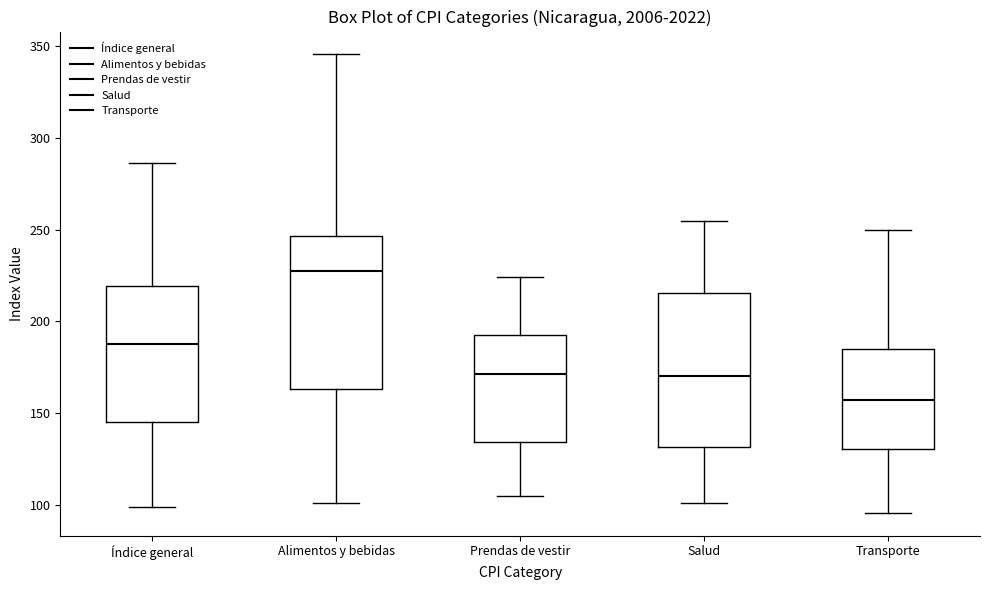

Which box has the lowest median line?

Transporte